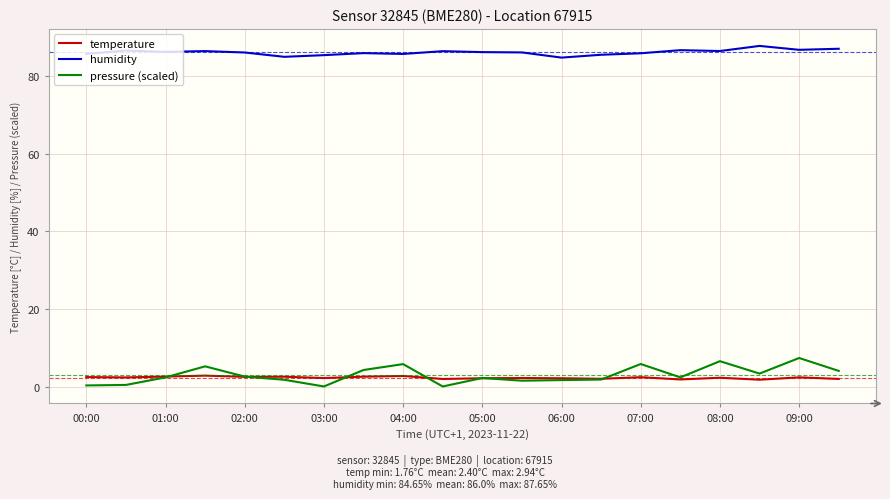

Which series has the widest spread of values?

pressure (scaled)